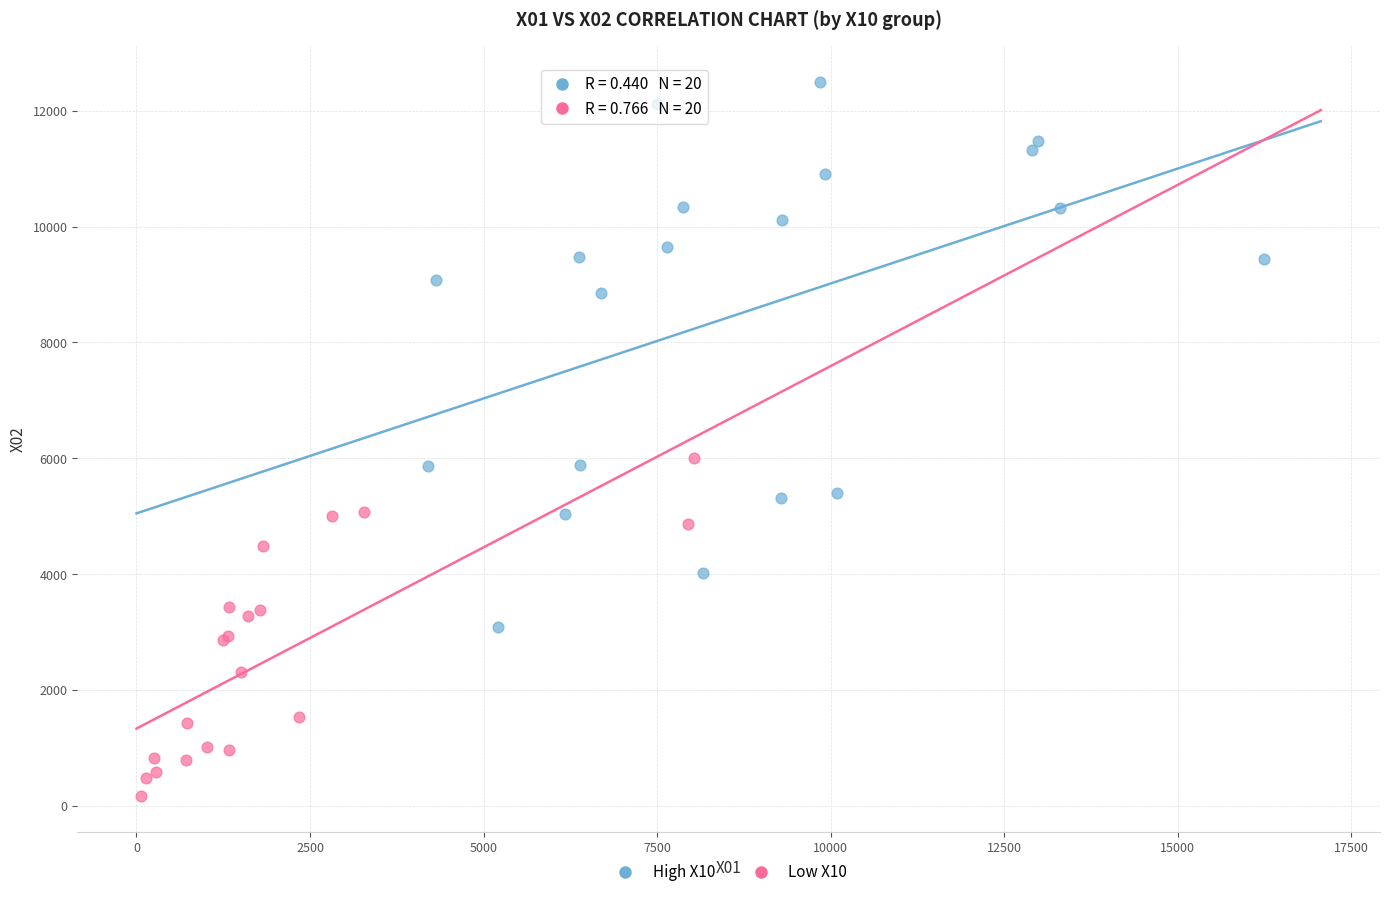

Which series contains the highest Y value?

High X10